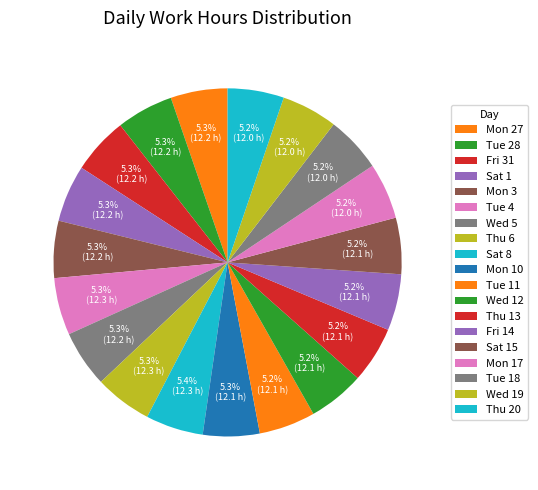

Is there a majority slice in this chart?

No